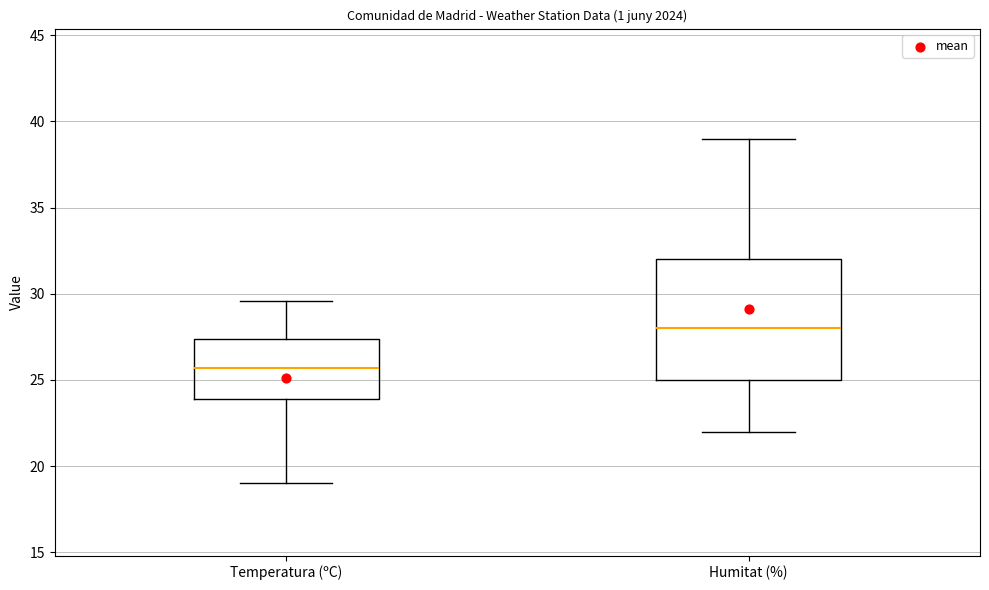

Which box is the tallest, from its lower edge to its upper edge?

Humitat (%)